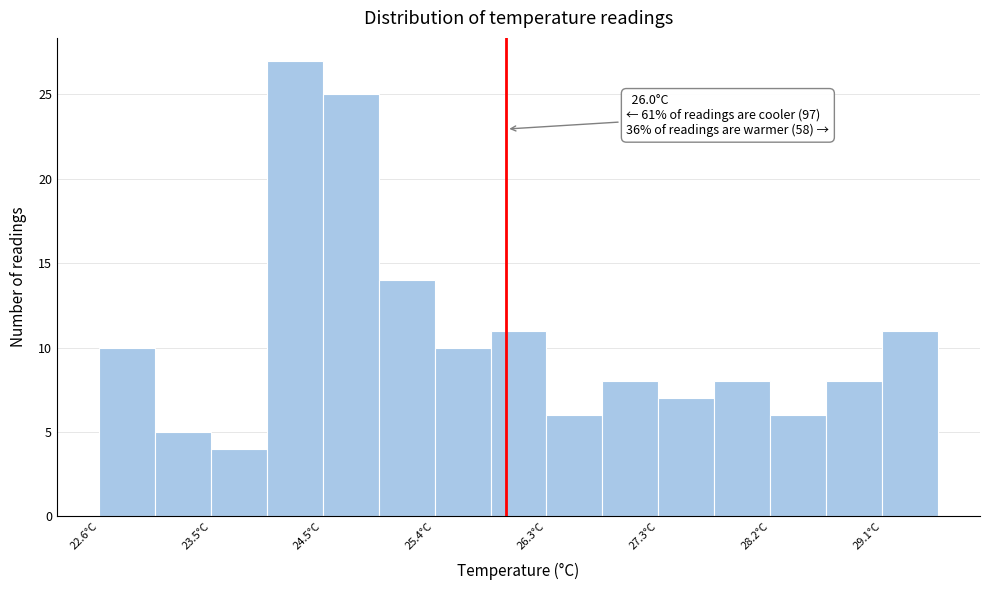

Over which range of the x-axis is the bar tallest?

24.0 to 24.5